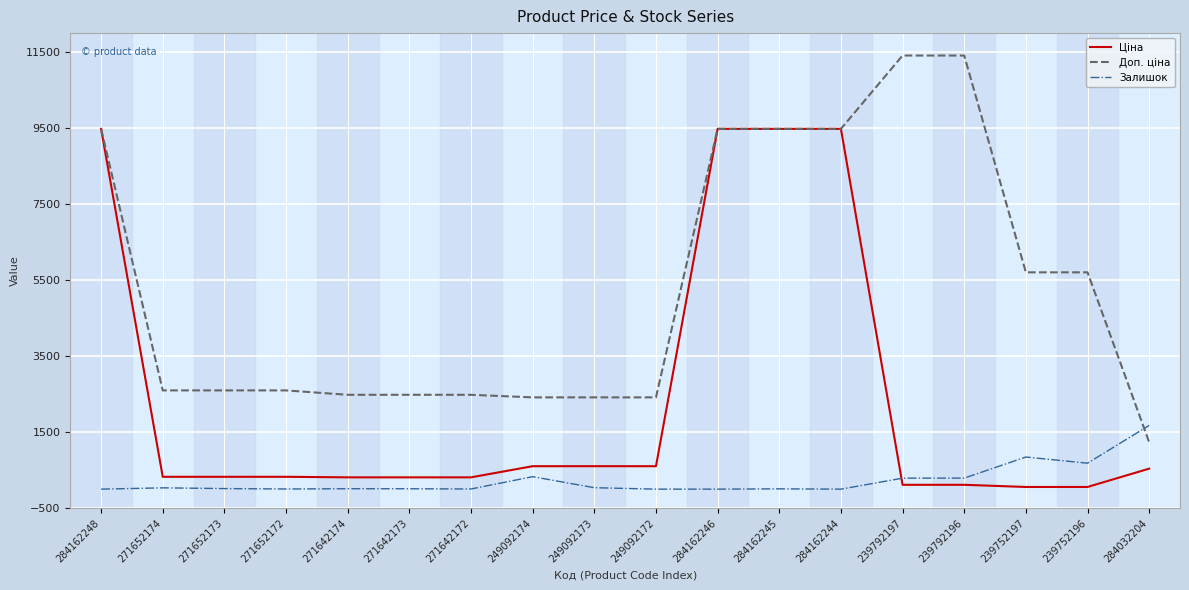

What is the maximum value shown in the chart?

11410.0